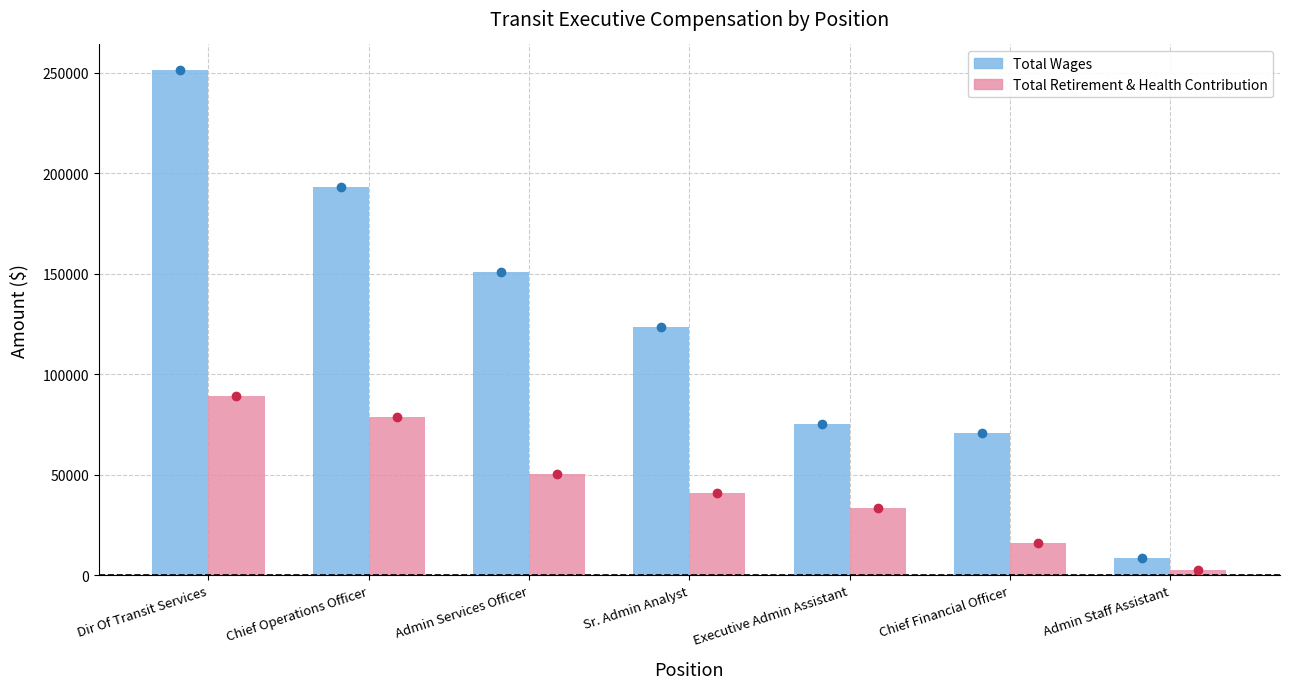

How many bars are there in total?

14